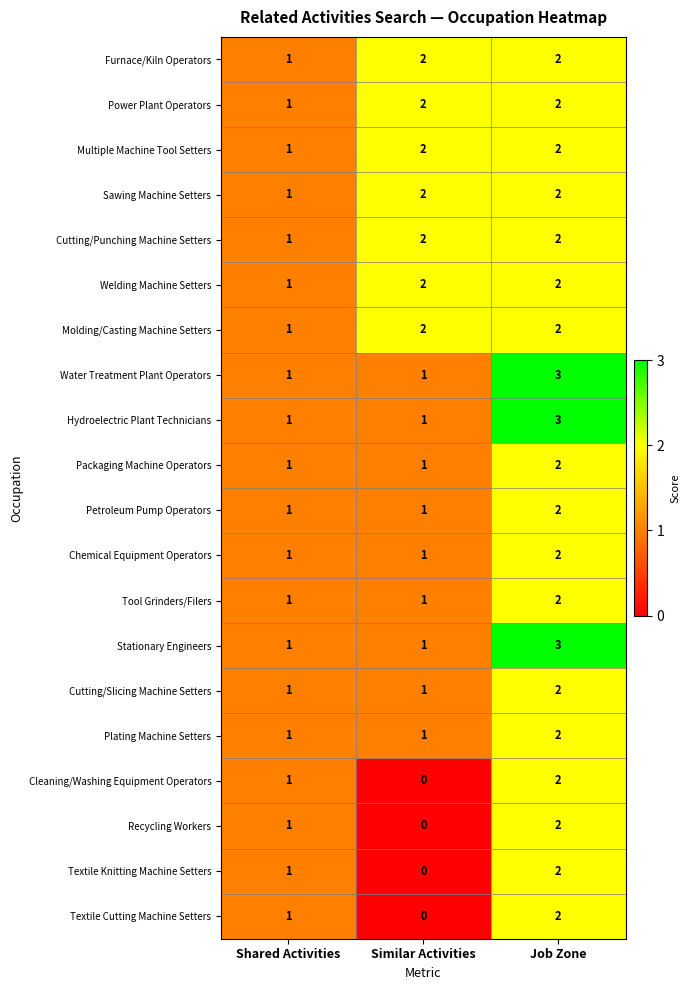

What is the sum of the Cutting/Slicing Machine Setters values at Similar Activities and Job Zone?

3